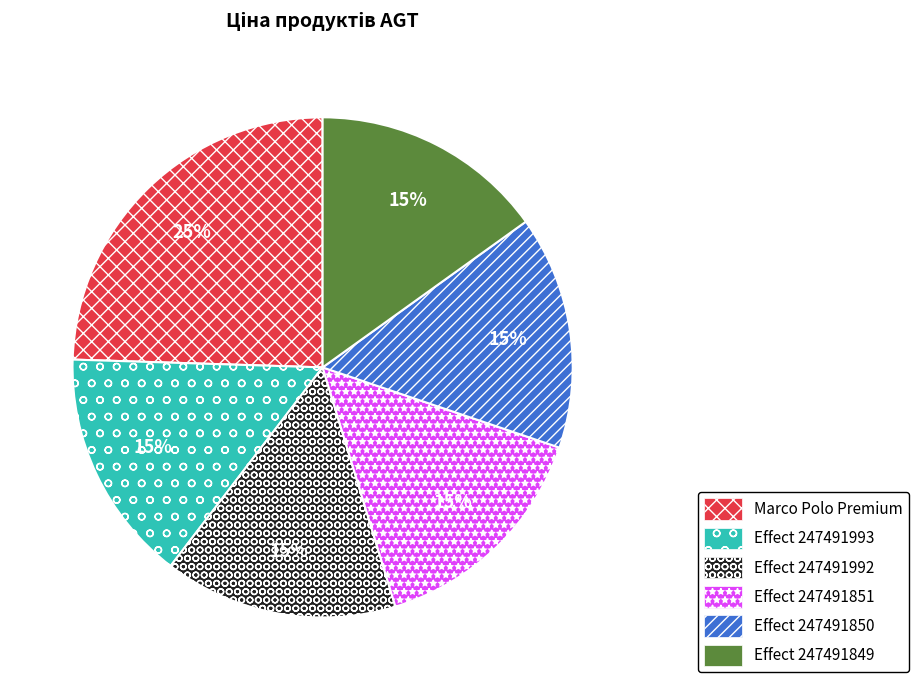

Is it true that Effect 247491850 is 15% of the pie?

True